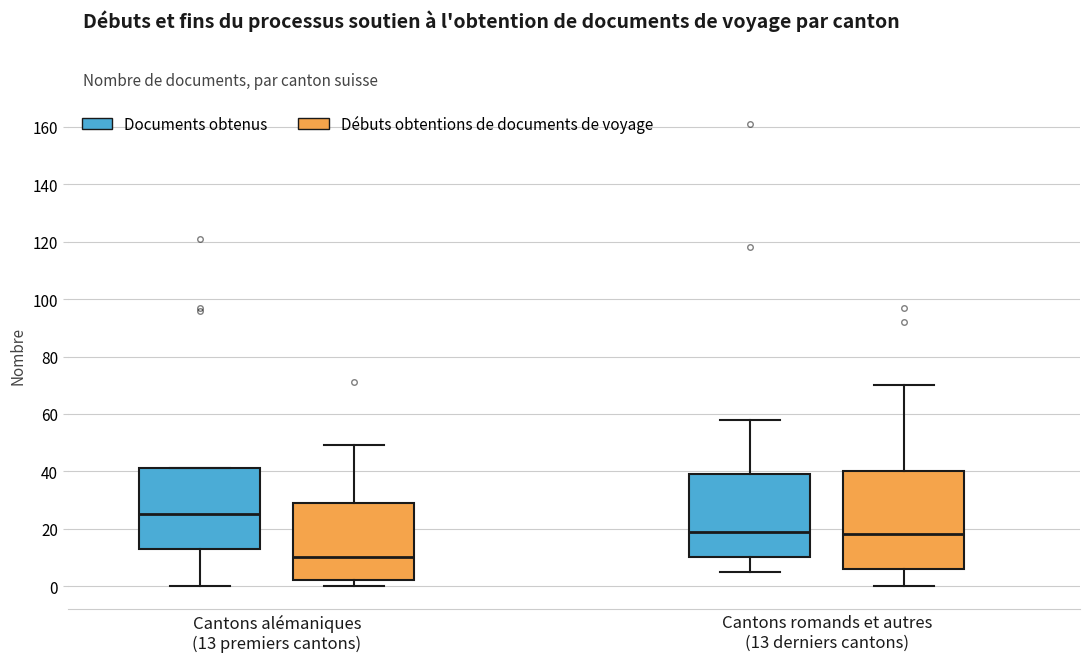

Where is the lower edge of the box for Cantons romands et autres (13 derniers cantons) (Débuts obtentions de documents de voyage) on the y-axis? The values are not printed on the chart, so give them approximately, as read against the axis.

6